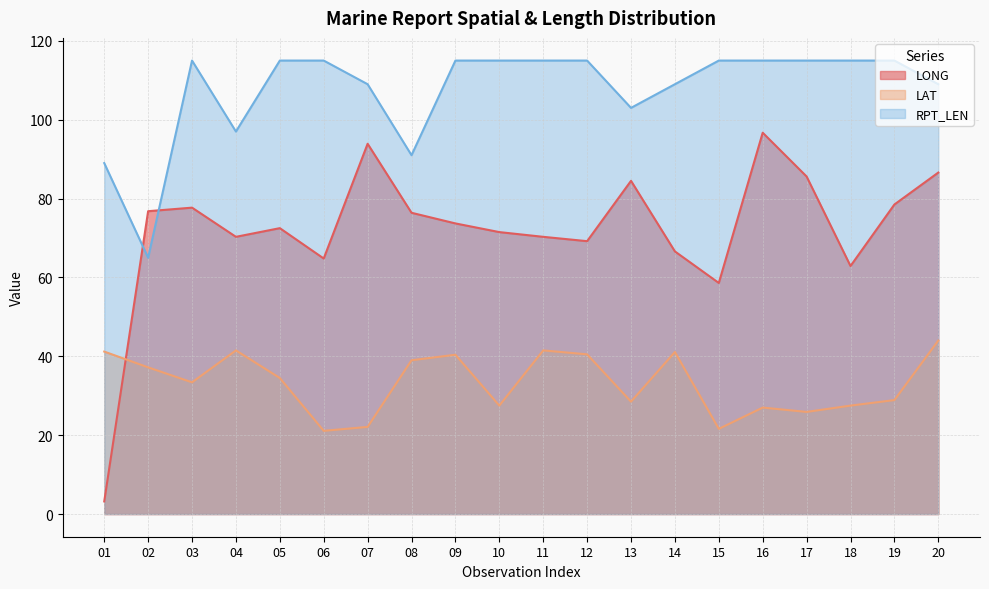

What is the value of the RPT_LEN point at the 10th from the left?

115.0